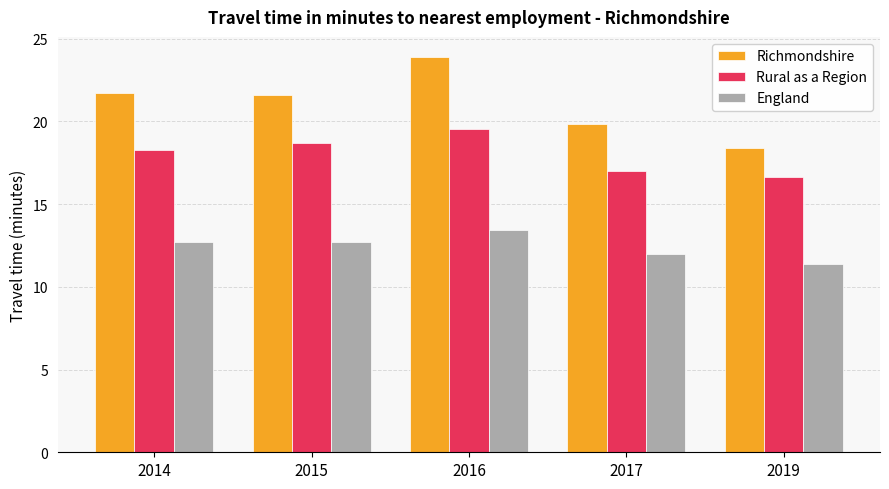

What is the average value of the Richmondshire series?

21.1